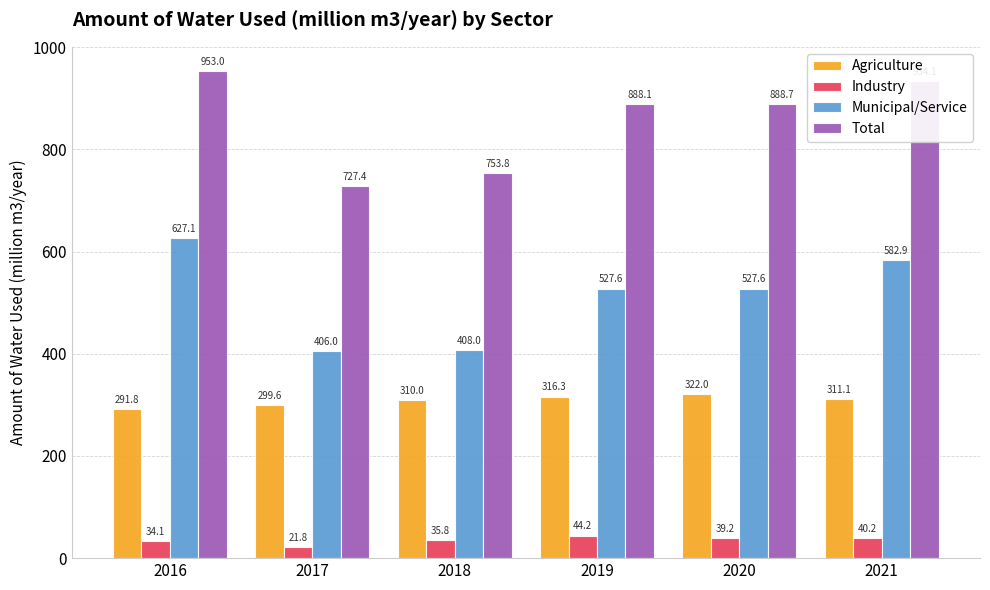

Where is Industry nearest to the value 33?

2016